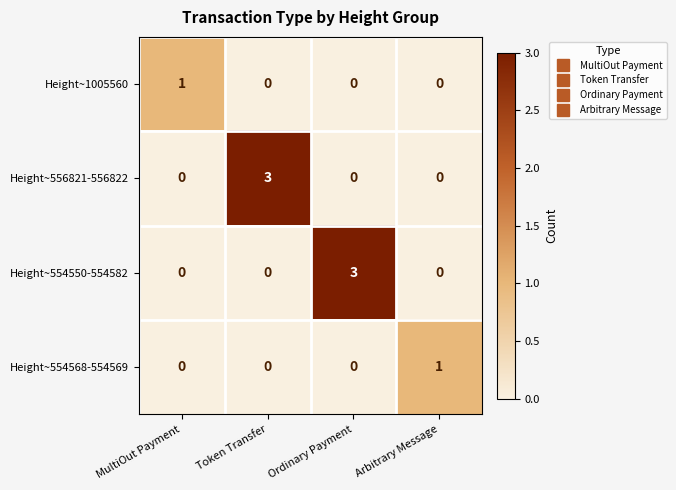

Count the number of categories in the chart.

4